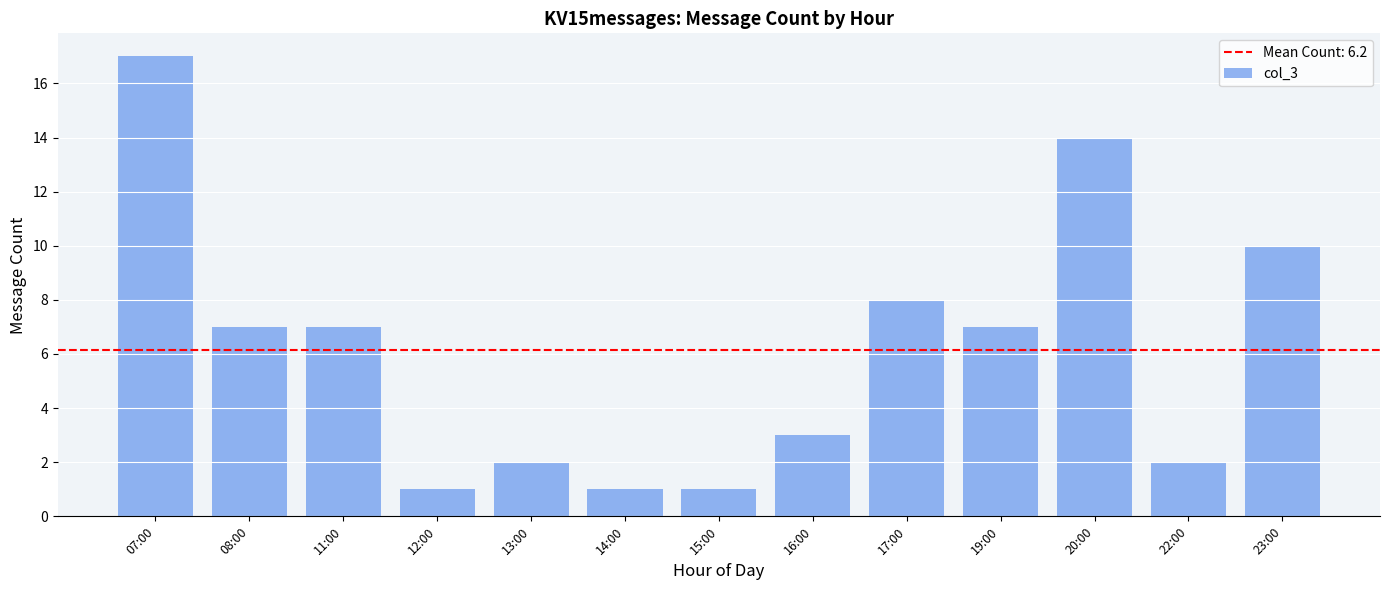

What is the label of the 8th bar from the left?

16:00